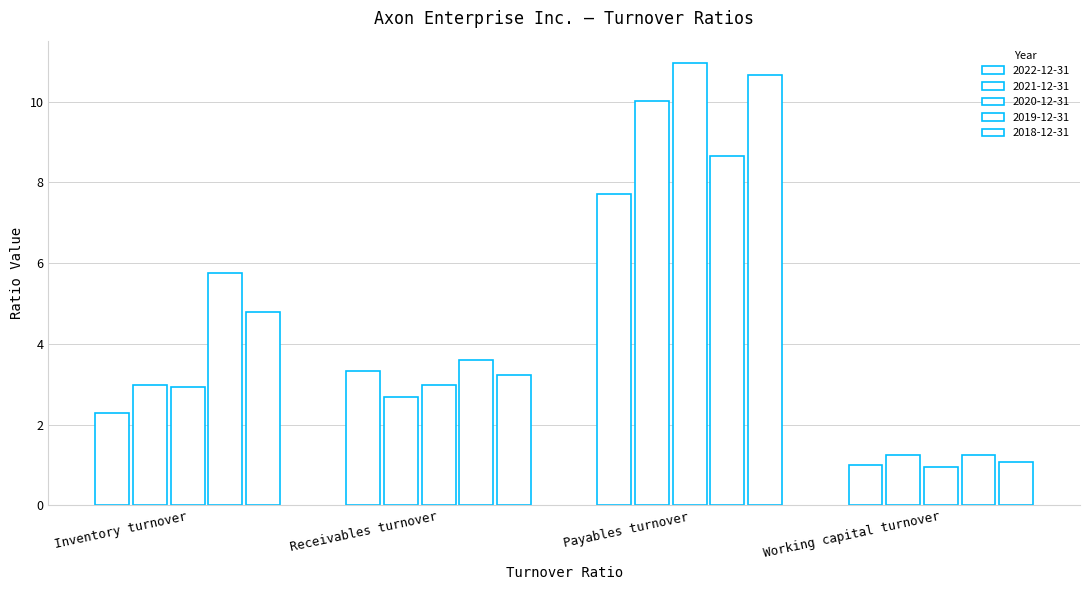

Reading left to right, transcribe all the data shown in this chart.

2022-12-31: 2.3	3.3	7.7	1.0
2021-12-31: 3.0	2.7	10.0	1.2
2020-12-31: 2.9	3.0	11.0	0.9
2019-12-31: 5.8	3.6	8.6	1.2
2018-12-31: 4.8	3.2	10.7	1.1